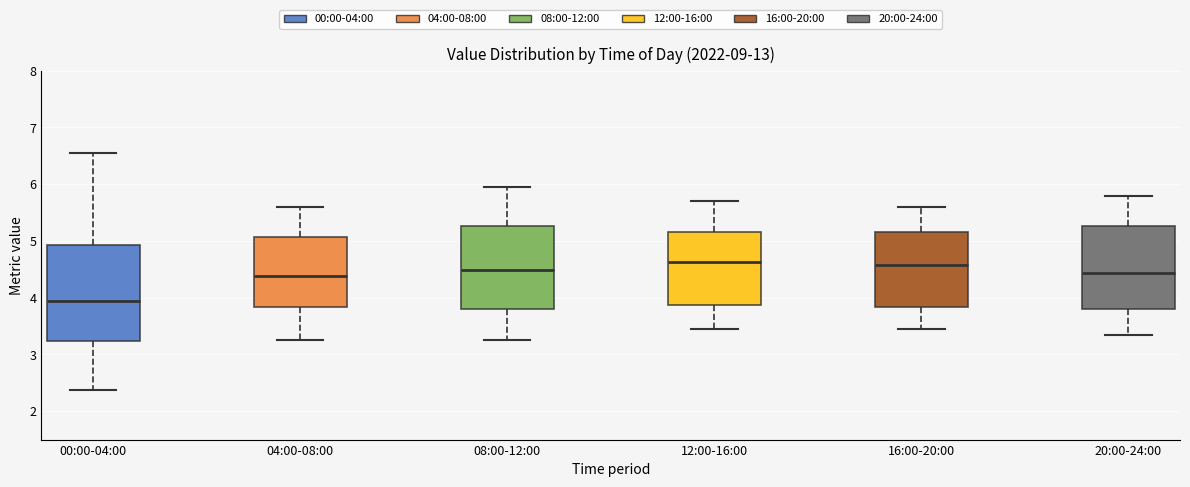

Where is the lower edge of the box for 16:00-20:00 on the y-axis? The values are not printed on the chart, so give them approximately, as read against the axis.

3.8